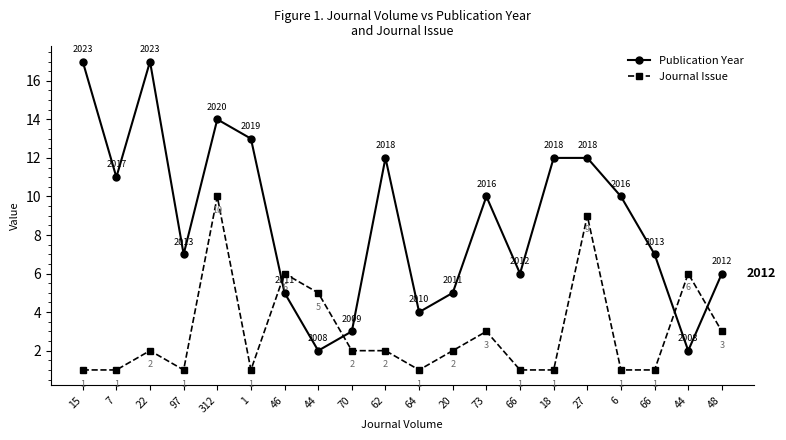

What is the greatest value displayed?

17